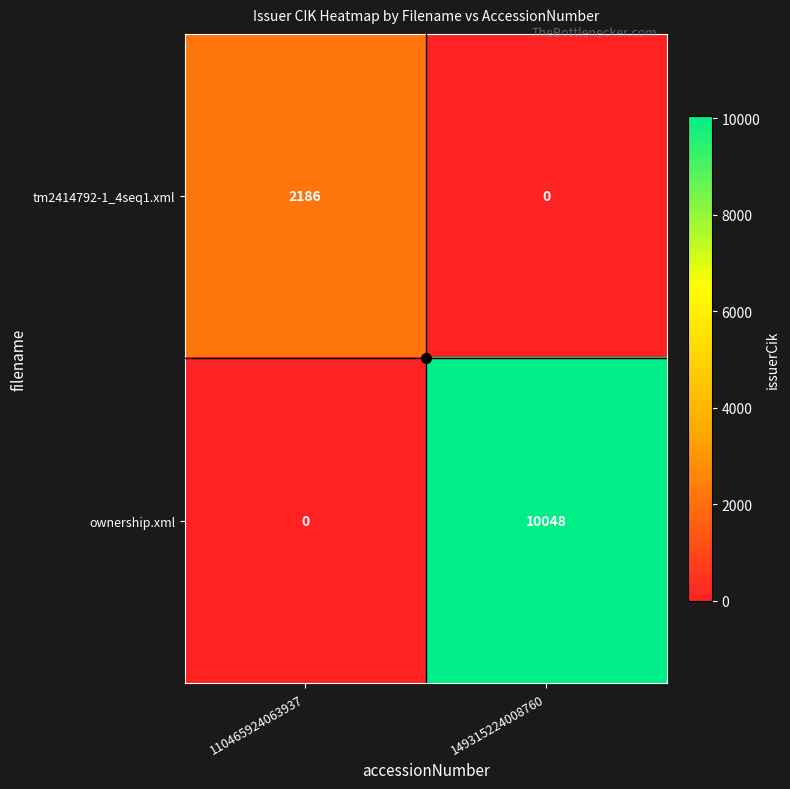

What is the sum of all tm2414792-1_4seq1.xml values?

2186